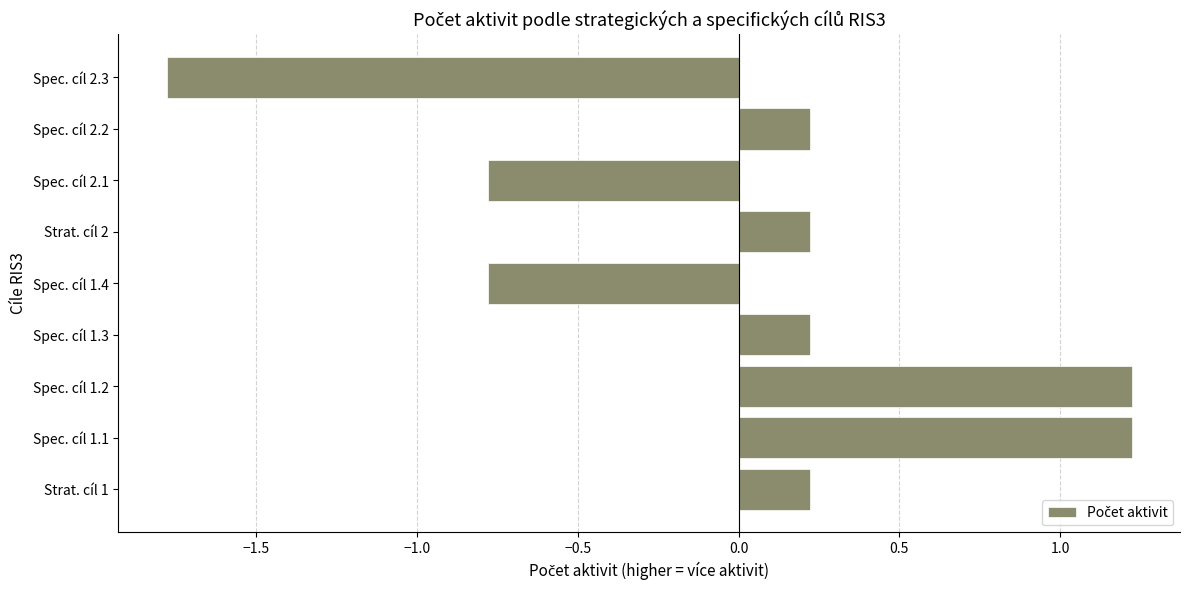

How many data points are above 0?

6